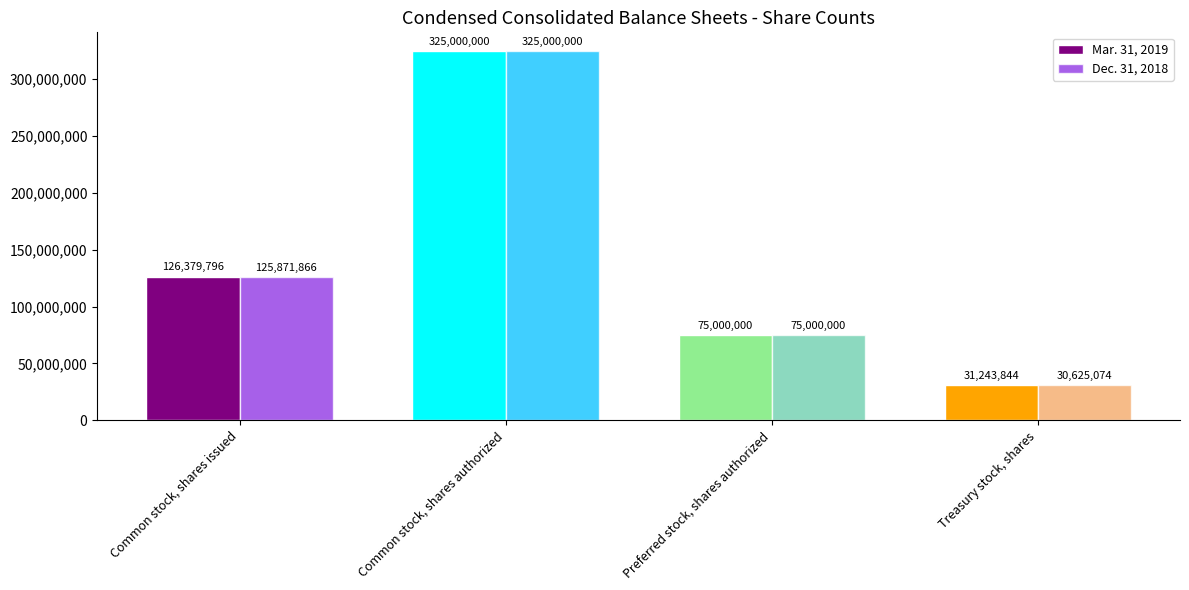

Reading left to right, extract all data points from this chart.

Mar. 31, 2019: Common stock, shares issued=126379796	Common stock, shares authorized=325000000	Preferred stock, shares authorized=75000000	Treasury stock, shares=31243844
Dec. 31, 2018: Common stock, shares issued=125871866	Common stock, shares authorized=325000000	Preferred stock, shares authorized=75000000	Treasury stock, shares=30625074